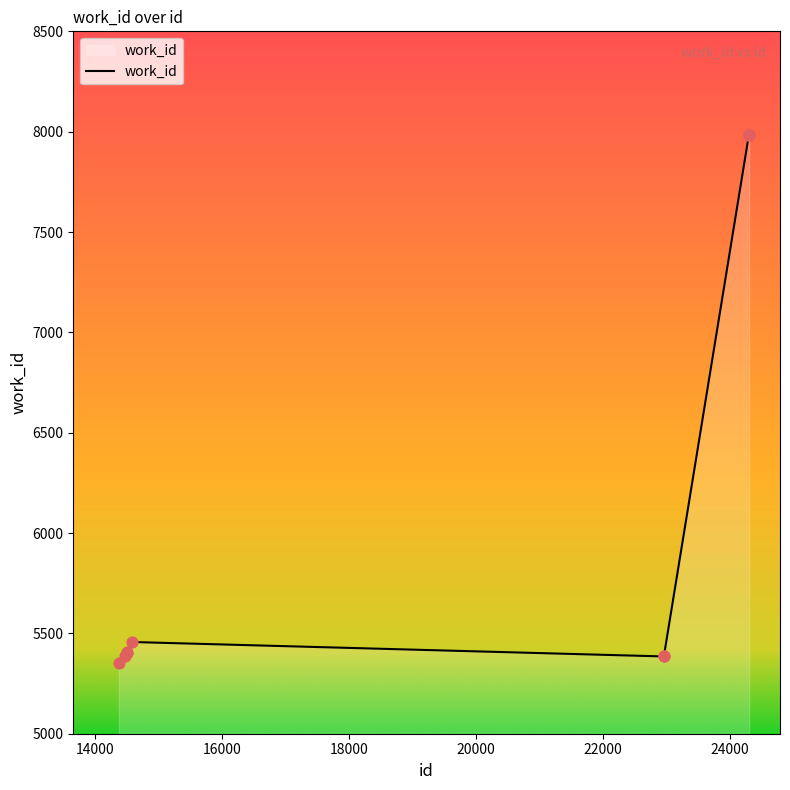

What is the difference between the maximum and minimum values?

2631